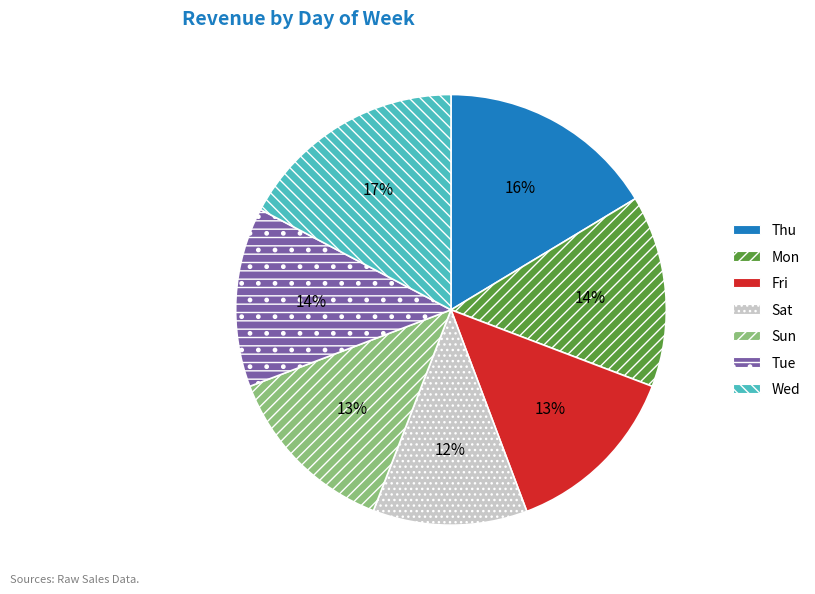

Which category has the biggest portion of the pie?

Wed